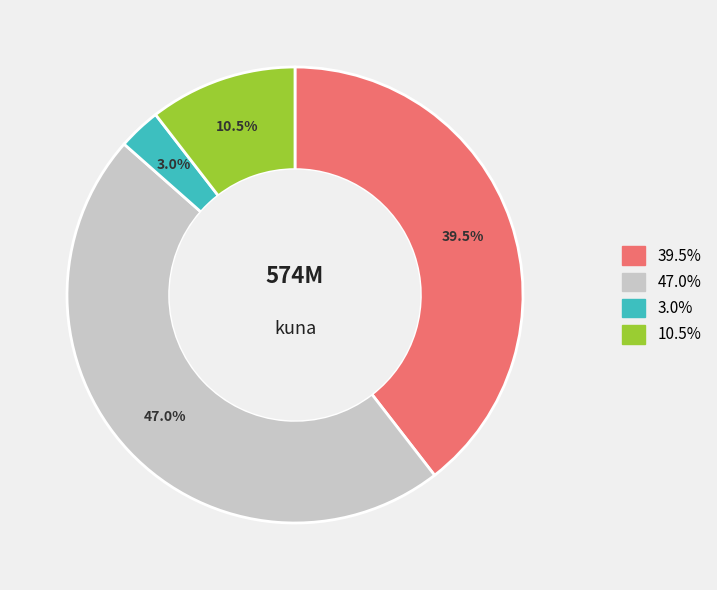

Is there a majority slice in this chart?

No